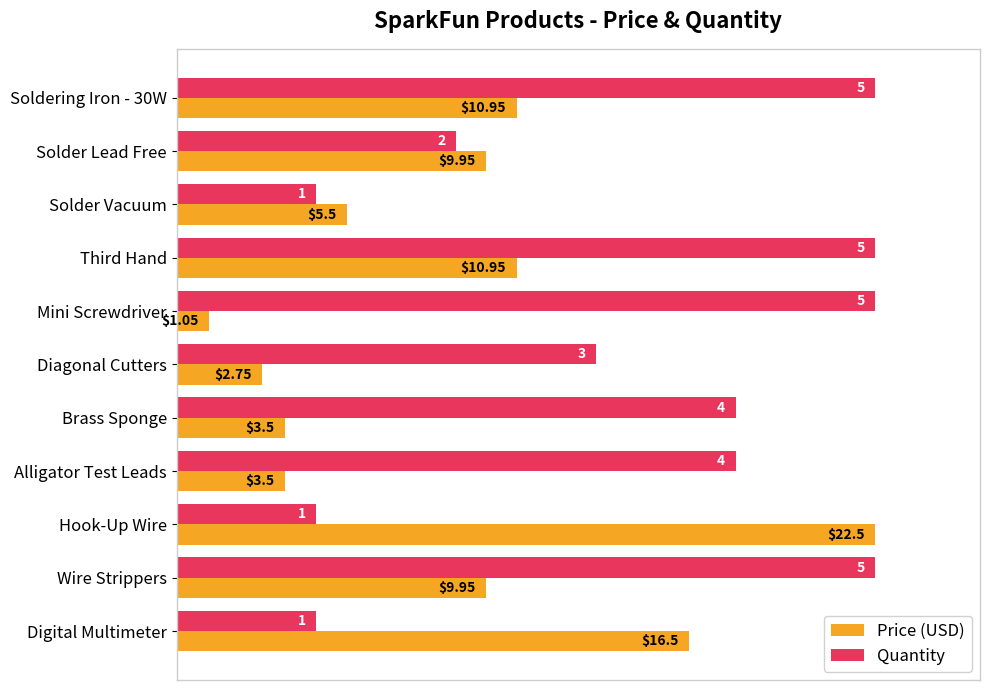

What are all the series names shown in the legend?

Price (USD), Quantity